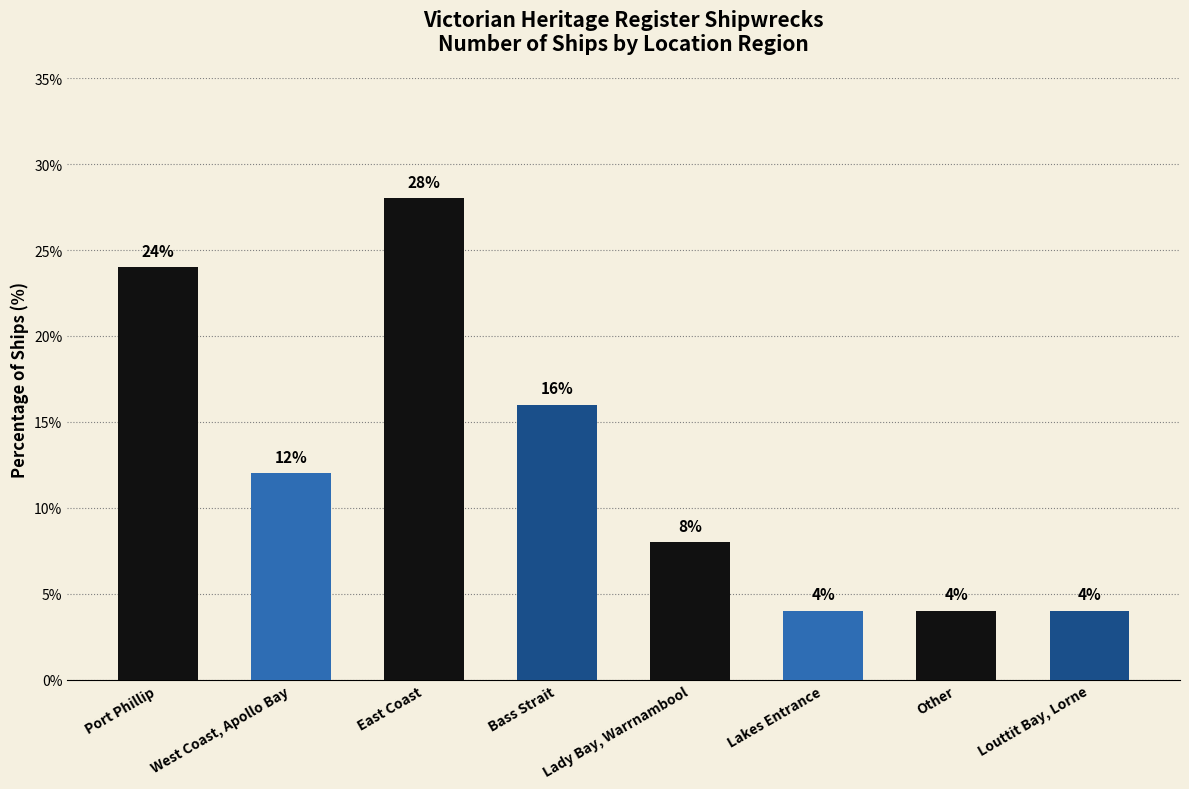

What is the smallest value displayed?

4.0